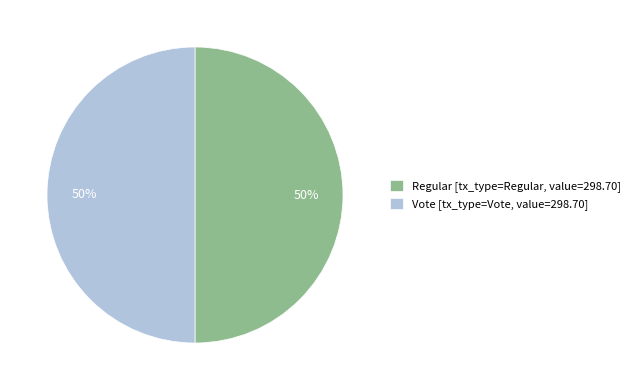

How many segments does this pie chart have?

2